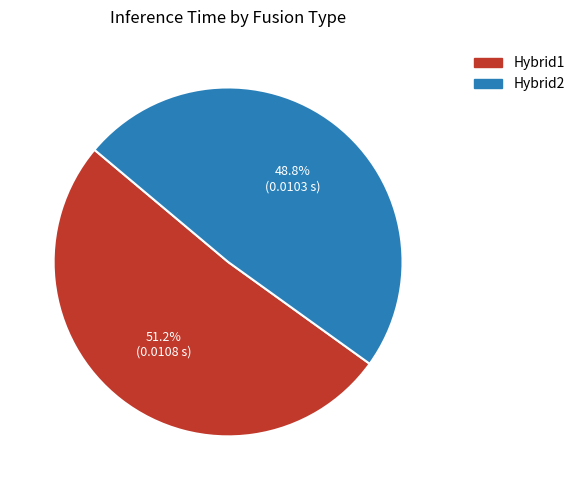

How many segments does this pie chart have?

2